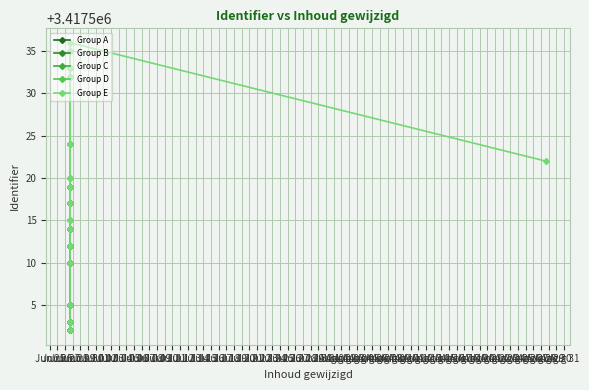

Reading right to left, list all the values displayed in this chart.

2017-06-27 15:58:35=3417536	2017-06-27 15:55:34=3417535	2017-06-27 15:55:34=3417533	2017-06-27 15:55:34=3417532	2017-06-27 15:55:34=3417524	2017-08-28 15:12:03=3417522	2017-06-27 15:57:21=3417520	2017-06-27 15:55:34=3417519	2017-06-27 15:55:34=3417517	2017-06-27 15:56:10=3417515	2017-06-27 15:53:45=3417514	2017-06-27 15:53:45=3417512	2017-06-27 15:53:45=3417510	2017-06-27 15:53:45=3417505	2017-06-27 15:53:45=3417503	2017-06-27 15:53:45=3417502